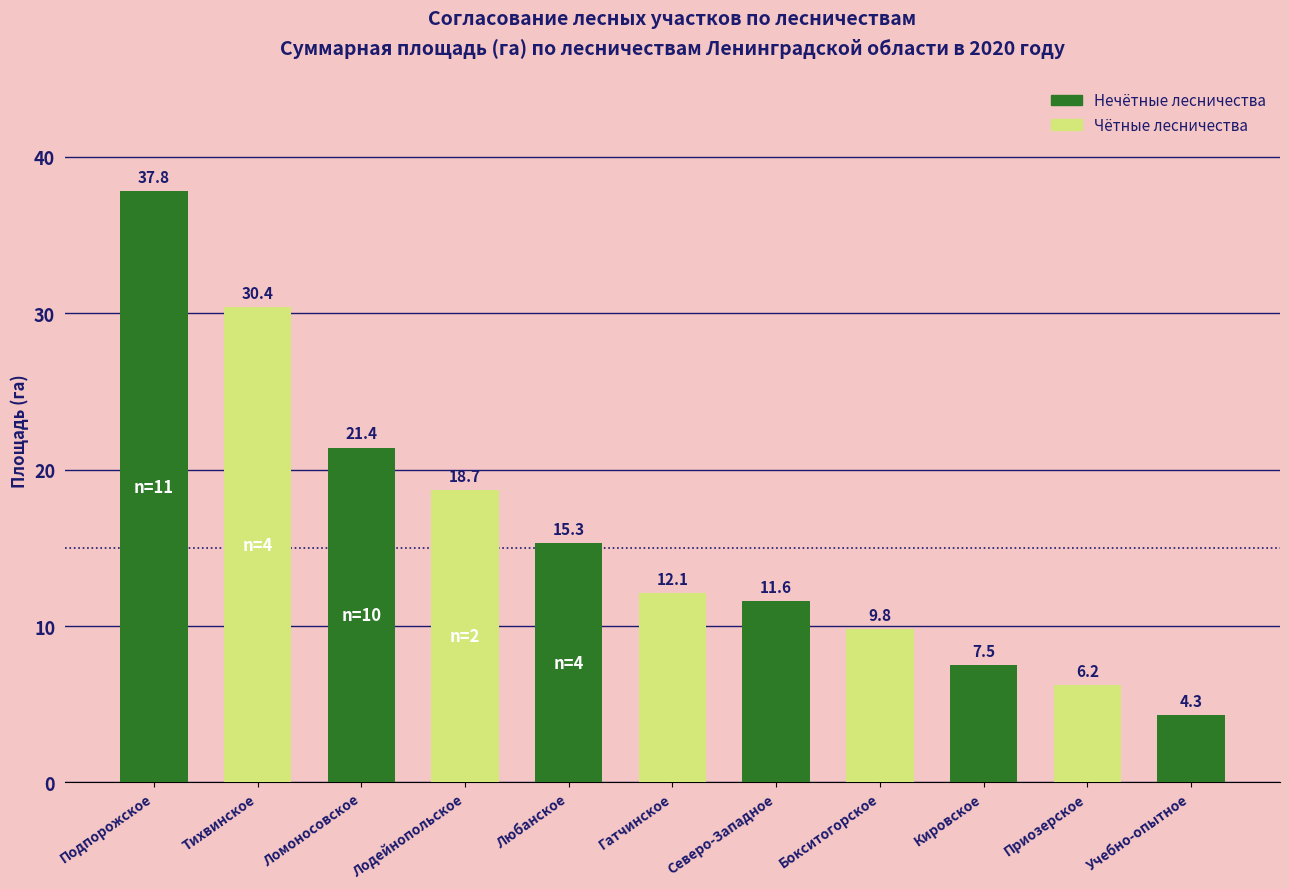

True or false: the data shows 16.9 at Бокситогорское.

False